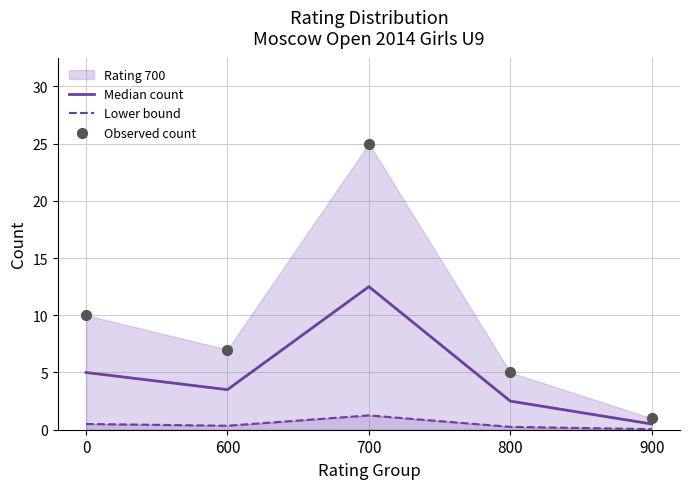

Which series reaches the minimum Y coordinate?

Lower bound